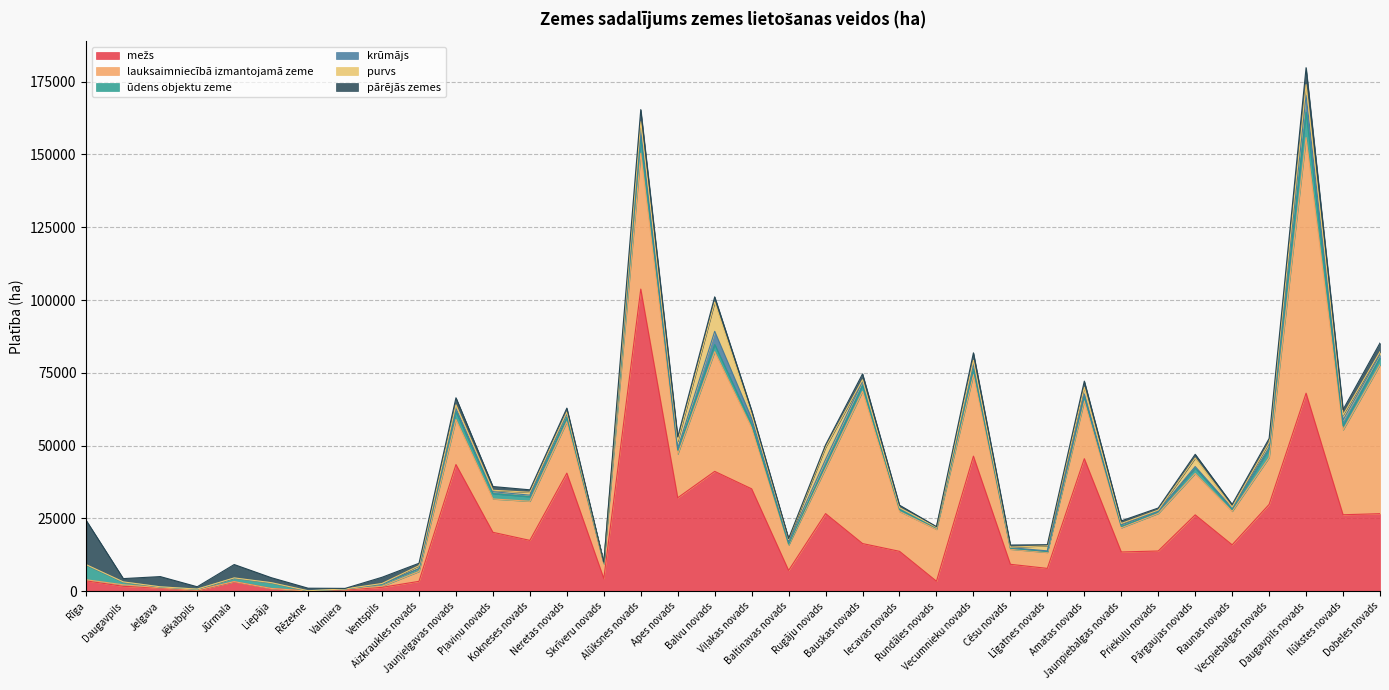

In mežs, how many points are higher than both neighbors (excluding endpoints)?

10